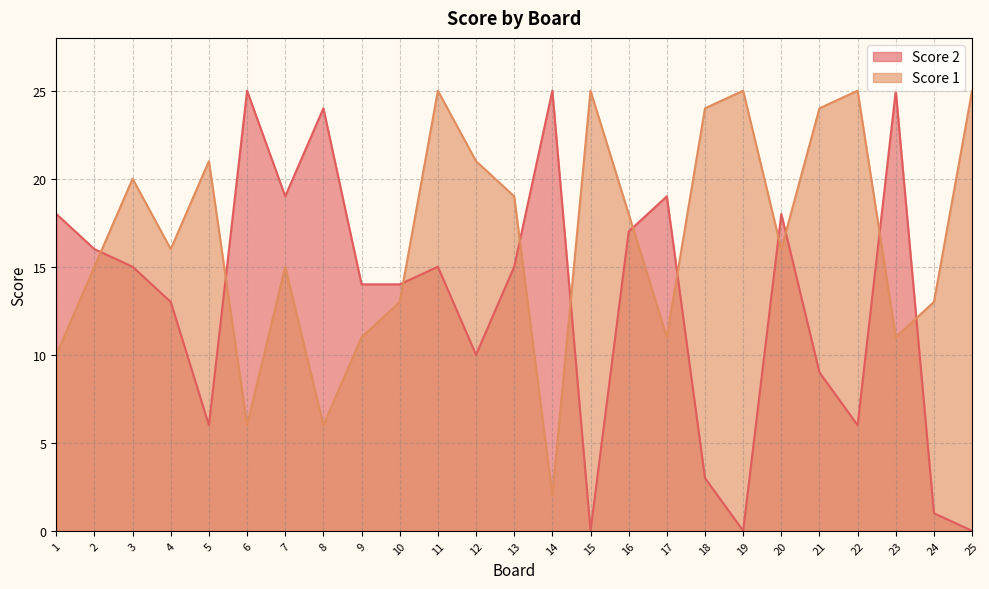

Which series ends up on top after the final intersection of Score 1 and Score 2?

Score 1